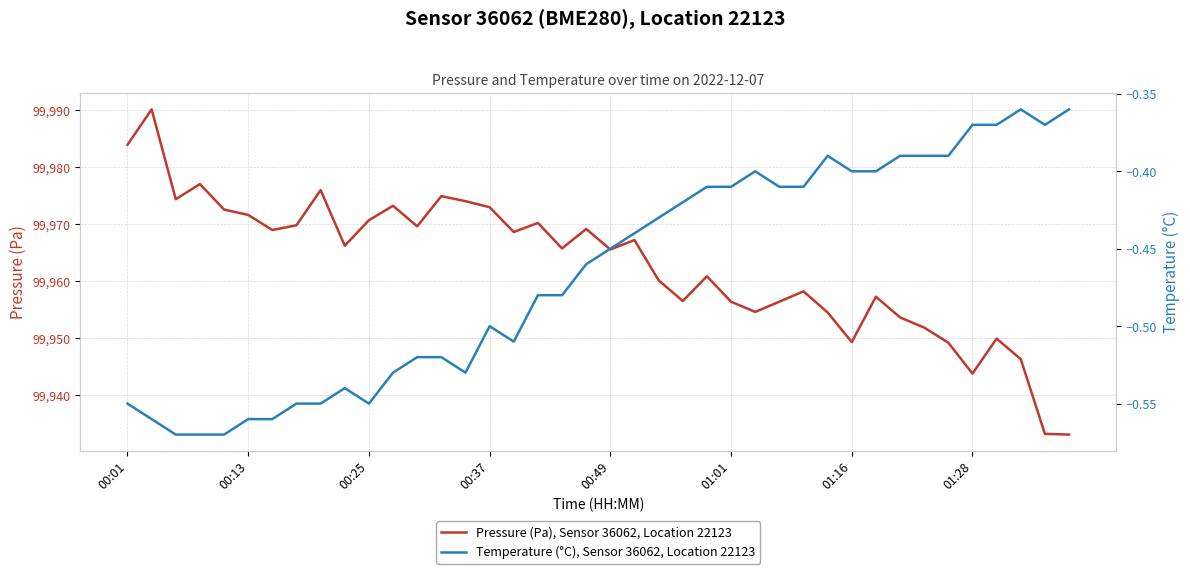

How many categories are shown in the chart?

40